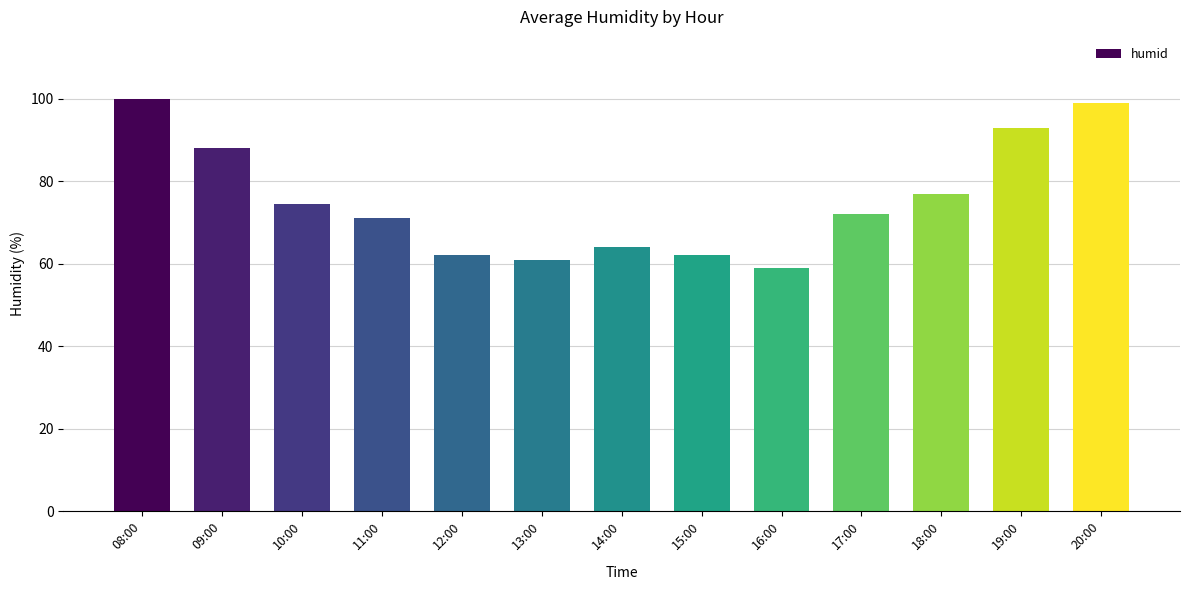

Reading left to right, what are all the values shown in this chart?

100.0	88.0	74.5	71.0	62.0	61.0	64.0	62.0	59.0	72.0	77.0	93.0	99.0